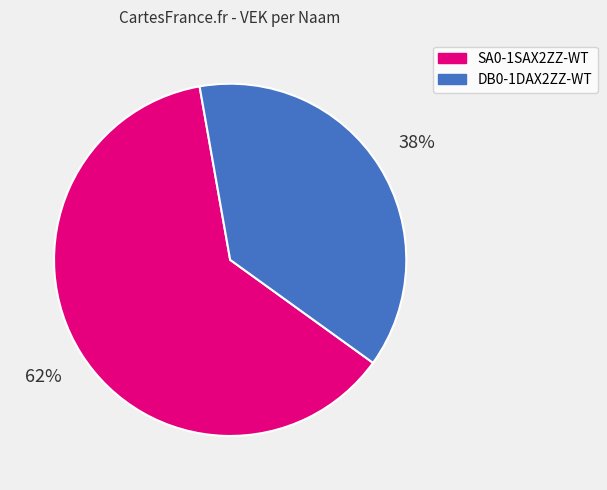

Does DB0-1DAX2ZZ-WT represent more than half of the total?

No